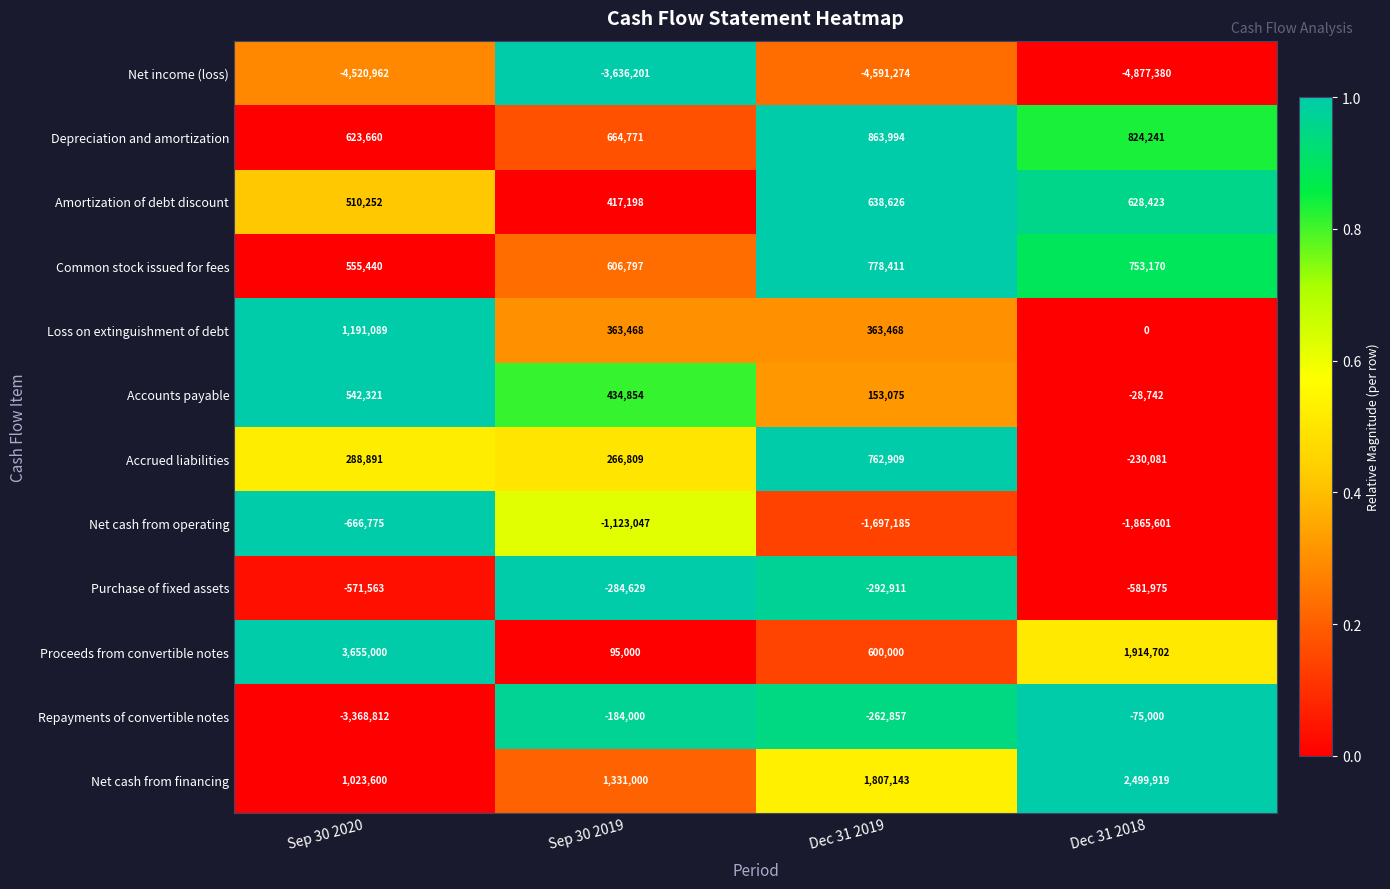

What is the total value across all series at Dec 31 2018?

-1038324